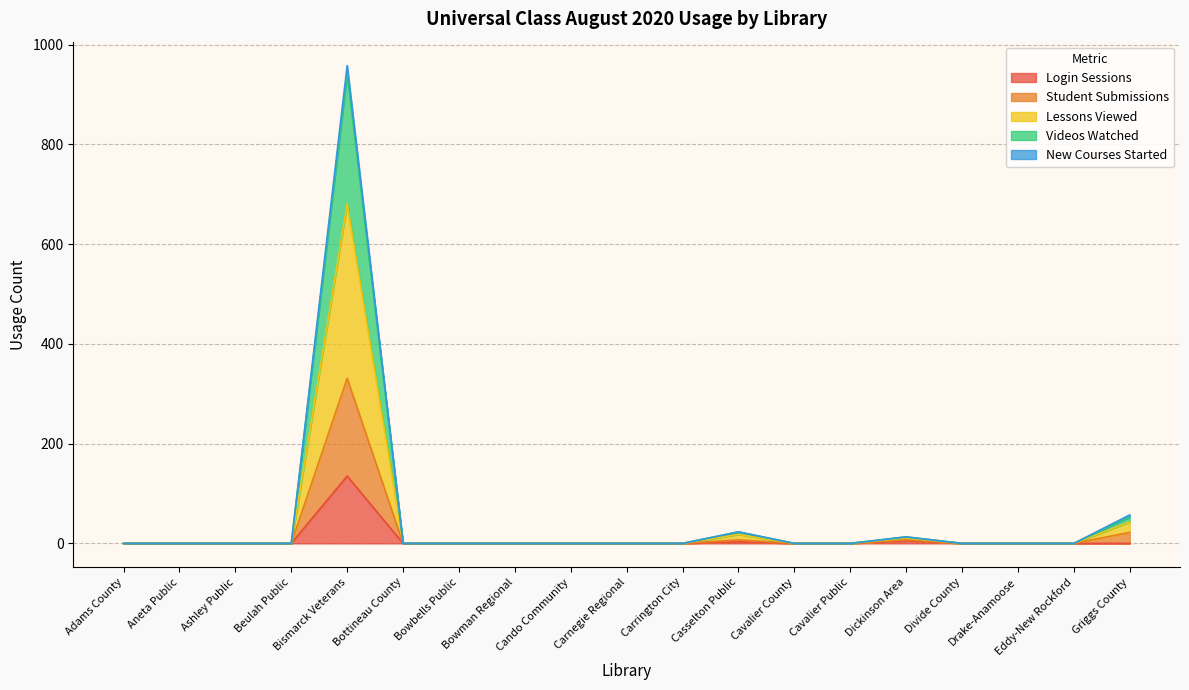

True or false: Lessons Viewed has a value of 371 at Bottineau County.

False